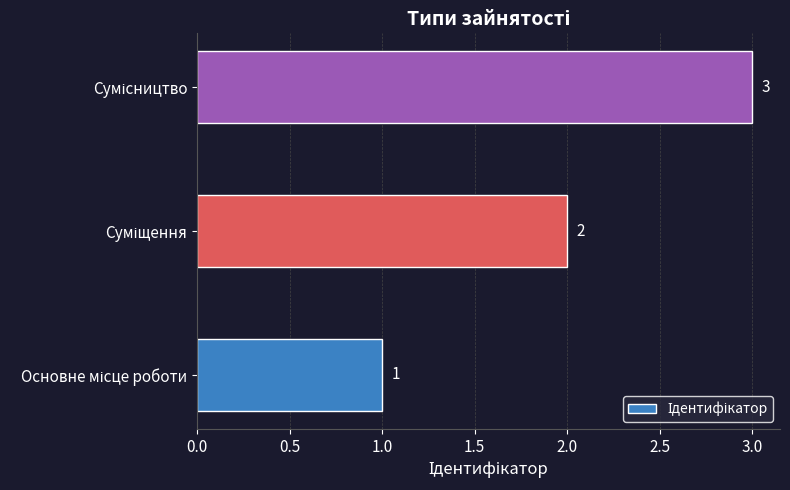

How many values are between 1 and 3?

3